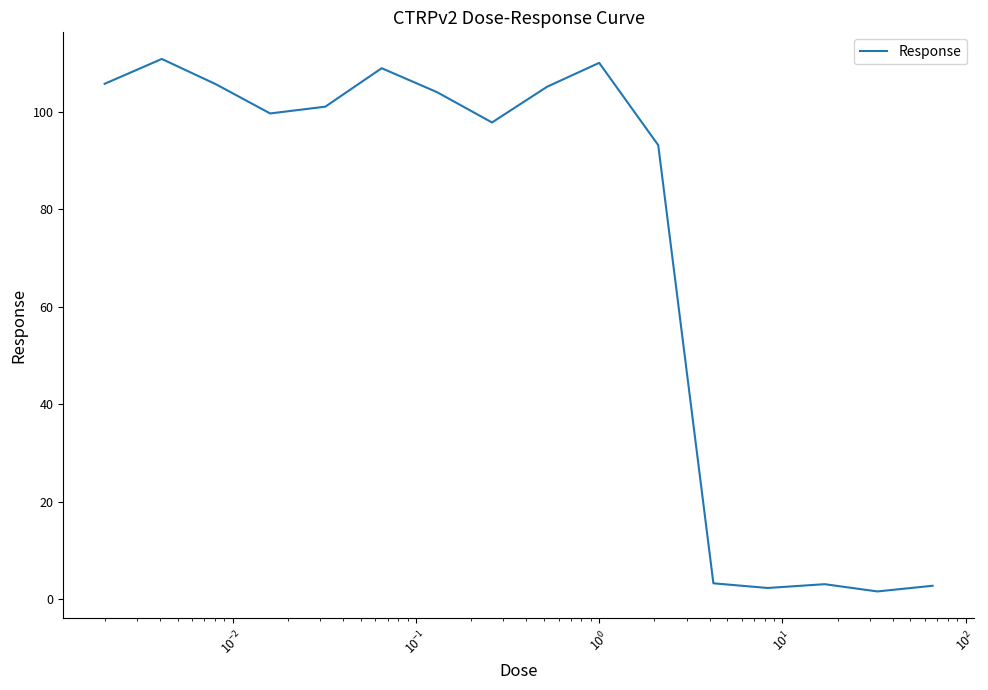

What is the difference between the maximum and minimum values?

109.3